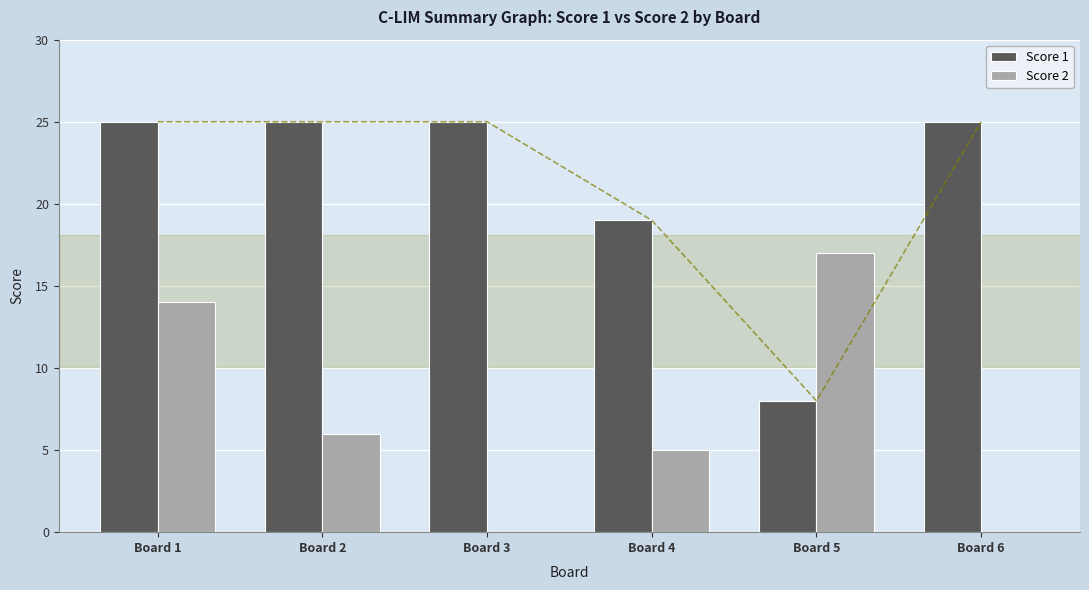

Is the value of Score 2 at Board 2 greater than the value of Score 1 at Board 4?

No